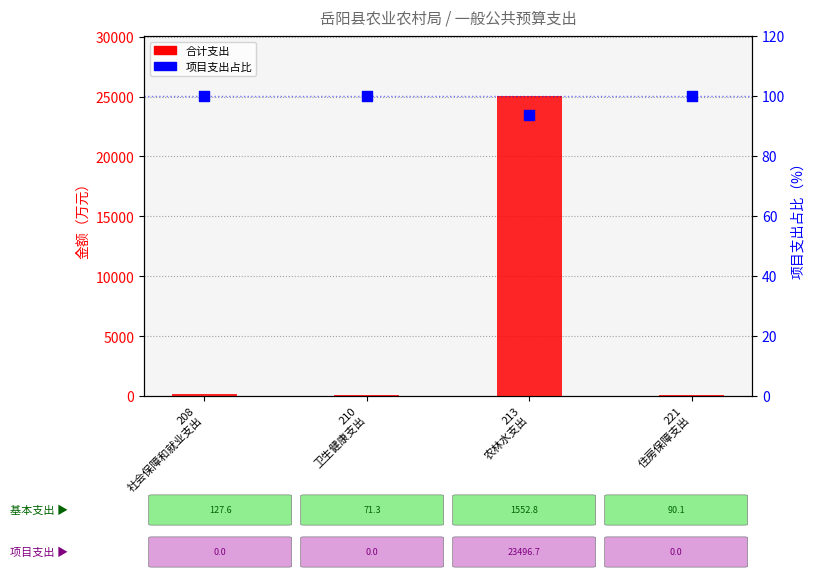

At which category is the sum across all series the highest?

213
农林水支出